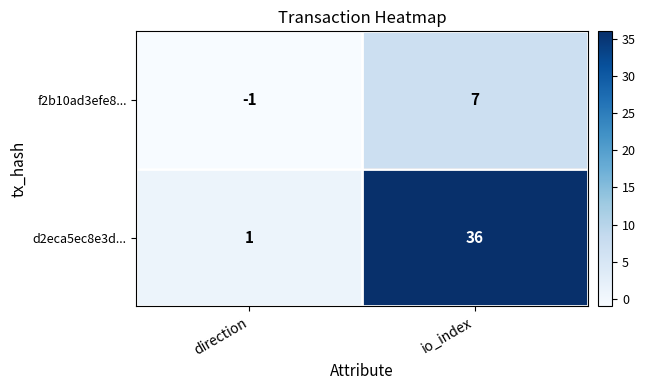

What is the sum of the d2eca5ec8e3d... values at direction and io_index?

37